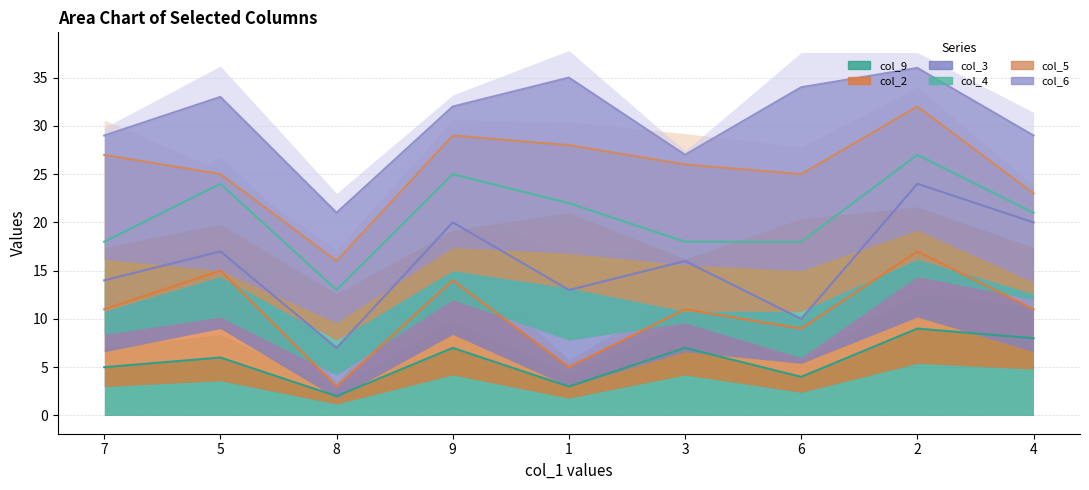

List the series in order of their overall mean, lowest first.

col_9 line, col_2 line, col_3 line, col_4 line, col_5 line, col_6 line